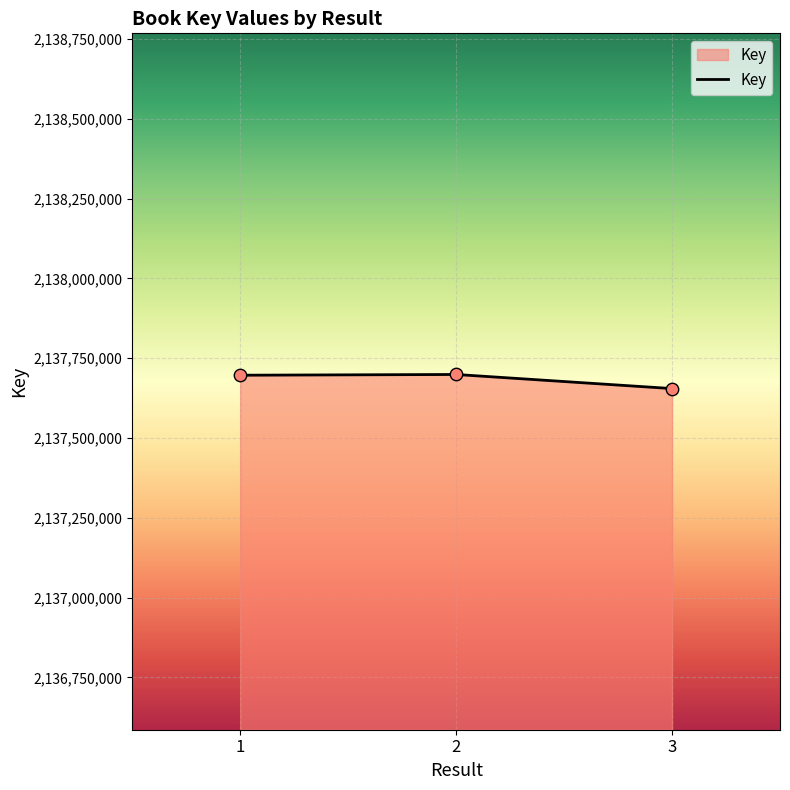

Which has a higher value, 3 or 1?

1